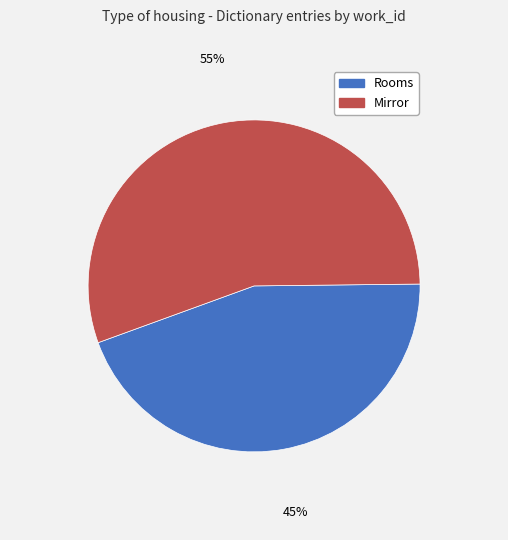

Does Mirror account for over 50% of the chart?

Yes